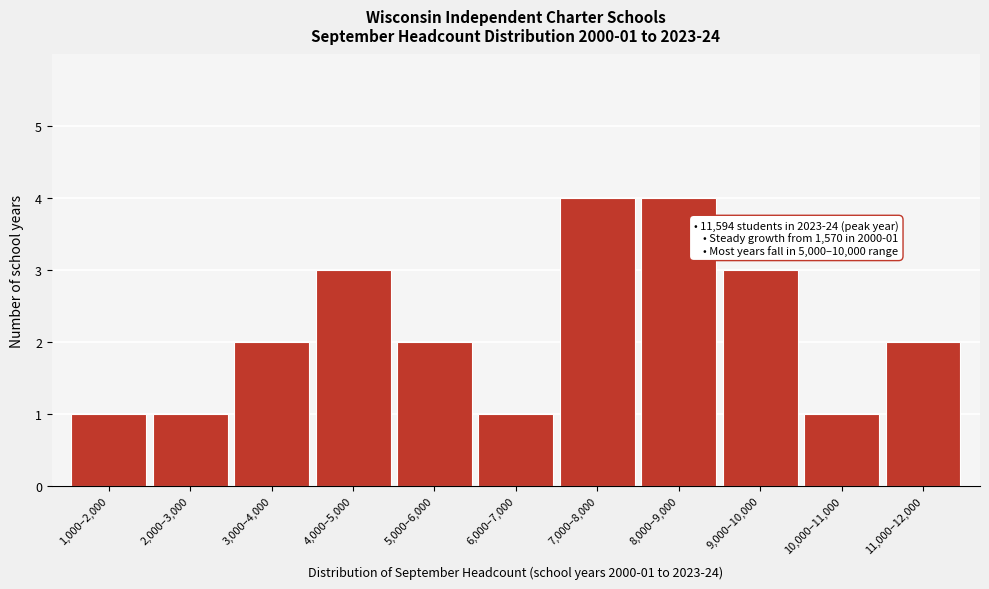

Reading right to left, transcribe all the data shown in this chart.

2	1	3	4	4	1	2	3	2	1	1